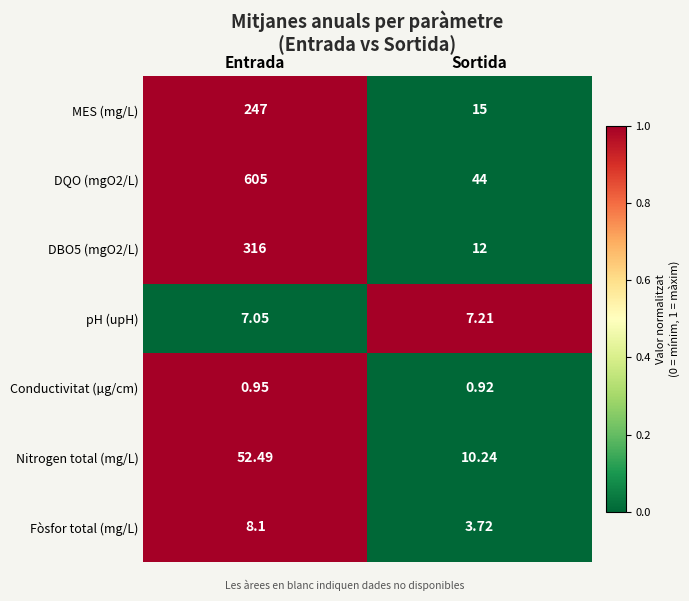

How many series are shown in this chart?

7